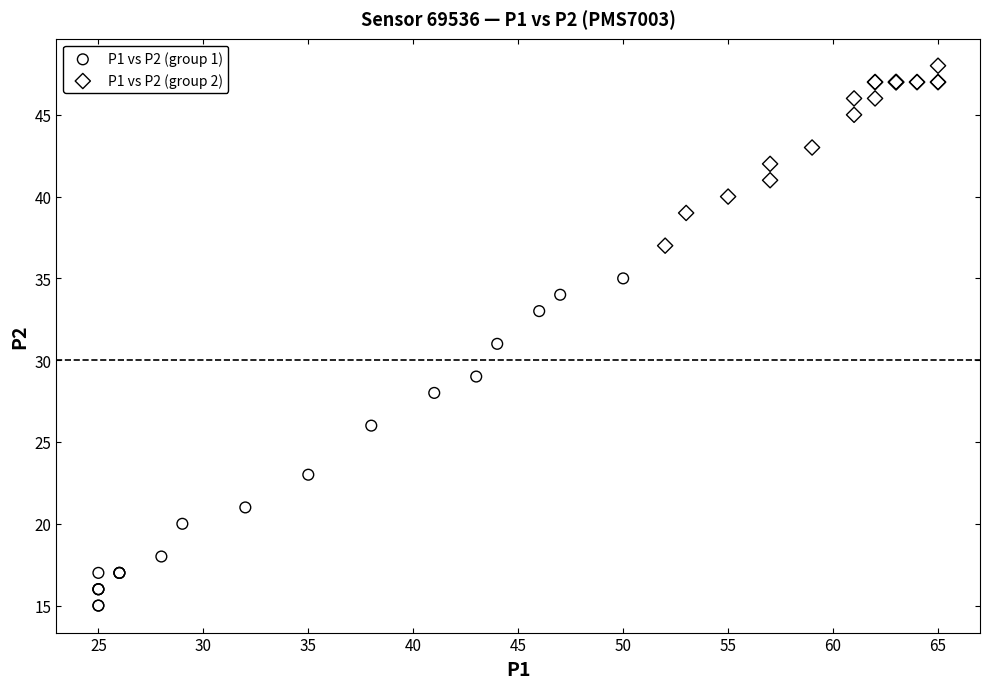

Which series has the largest Y range (max minus min)?

P1 vs P2 (group 1)